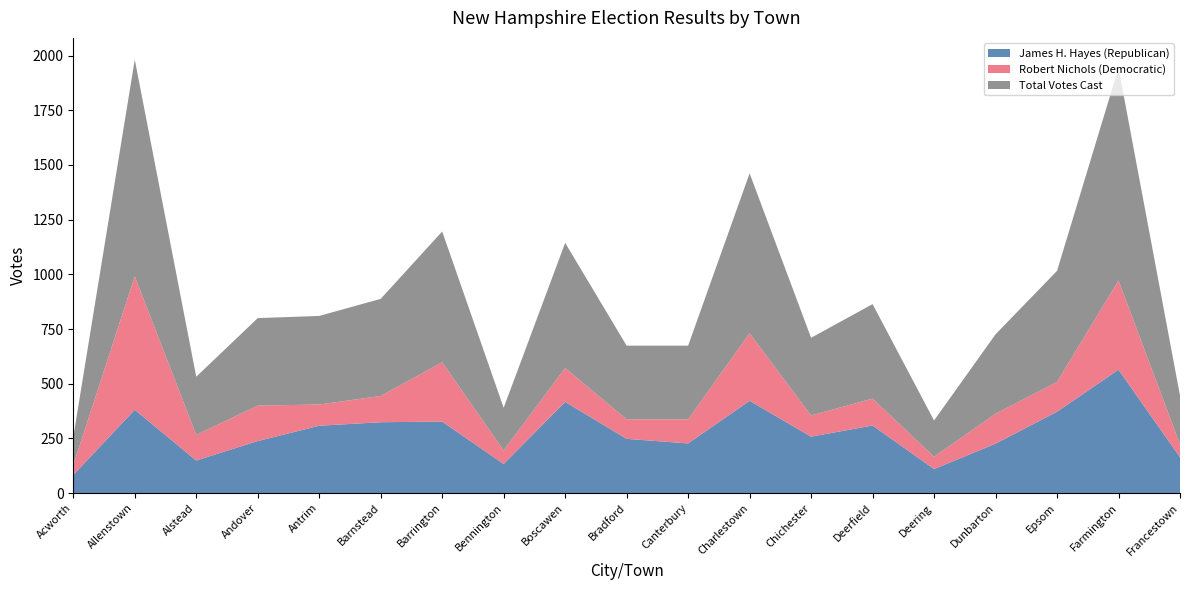

Reading left to right, transcribe all the data shown in this chart.

James H. Hayes (Republican): Acworth=83	Allenstown=381	Alstead=149	Andover=238	Antrim=308	Barnstead=324	Barrington=327	Bennington=133	Boscawen=417	Bradford=248	Canterbury=227	Charlestown=422	Chichester=258	Deerfield=309	Deering=110	Dunbarton=226	Epsom=372	Farmington=564	Francestown=164
Robert Nichols (Democratic): Acworth=45	Allenstown=610	Alstead=117	Andover=162	Antrim=97	Barnstead=120	Barrington=271	Bennington=62	Boscawen=155	Bradford=89	Canterbury=110	Charlestown=309	Chichester=97	Deerfield=123	Deering=56	Dunbarton=137	Epsom=136	Farmington=408	Francestown=59
Total Votes Cast: Acworth=128	Allenstown=991	Alstead=266	Andover=400	Antrim=405	Barnstead=444	Barrington=598	Bennington=195	Boscawen=572	Bradford=337	Canterbury=337	Charlestown=731	Chichester=355	Deerfield=432	Deering=166	Dunbarton=363	Epsom=508	Farmington=972	Francestown=223